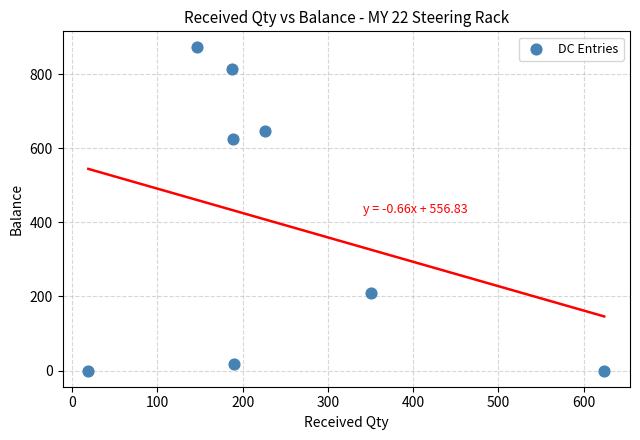

What Y value in the scatter plot is closest to 436?

624